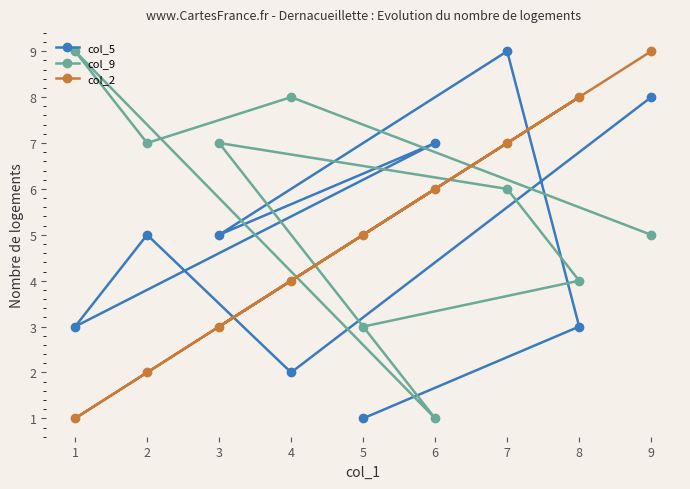

True or false: col_5 has a value of 1 at 5.

True